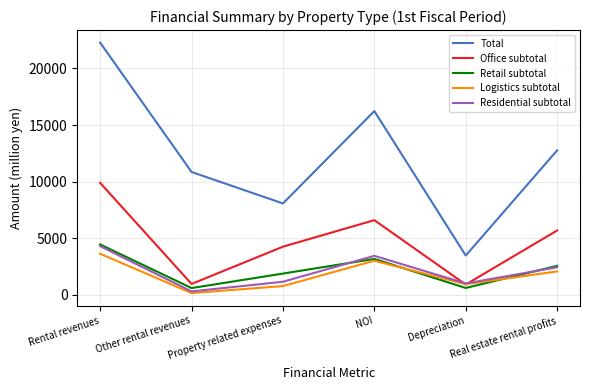

Which series has the largest total across all categories?

Total